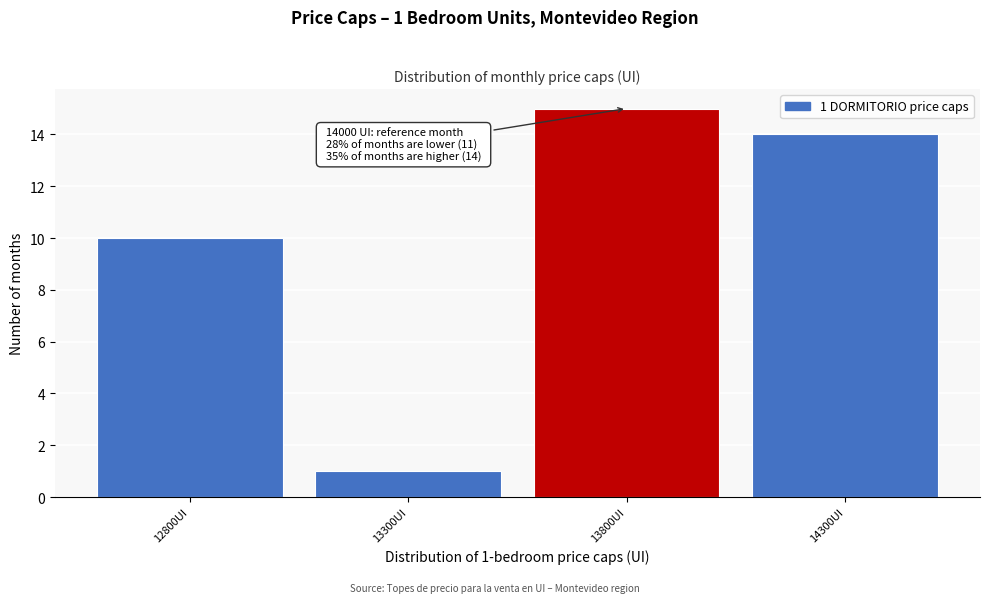

Reading right to left, transcribe all the data shown in this chart.

14	15	1	10